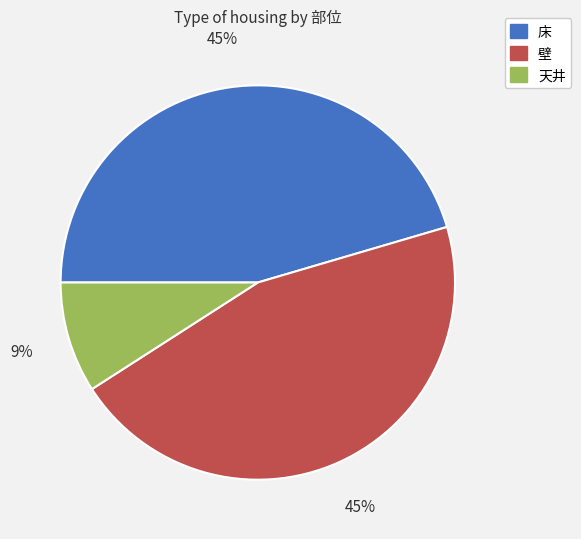

Which slice is the smallest?

天井